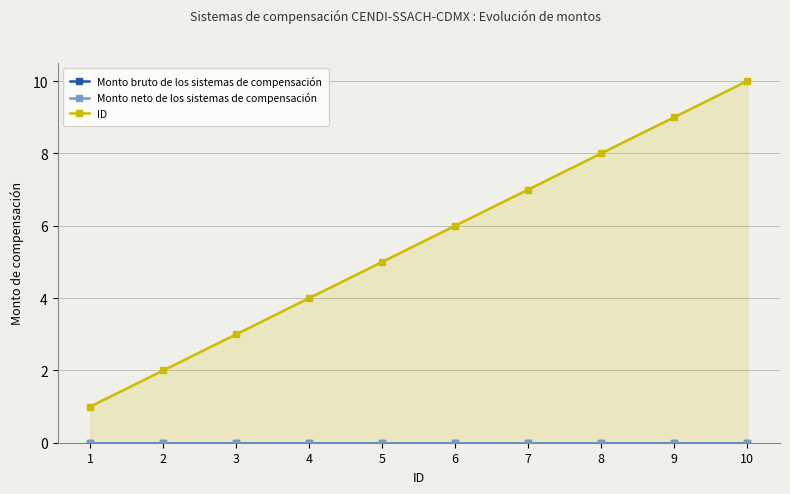

True or false: Monto bruto de los sistemas de compensación and ID cross at least once.

False